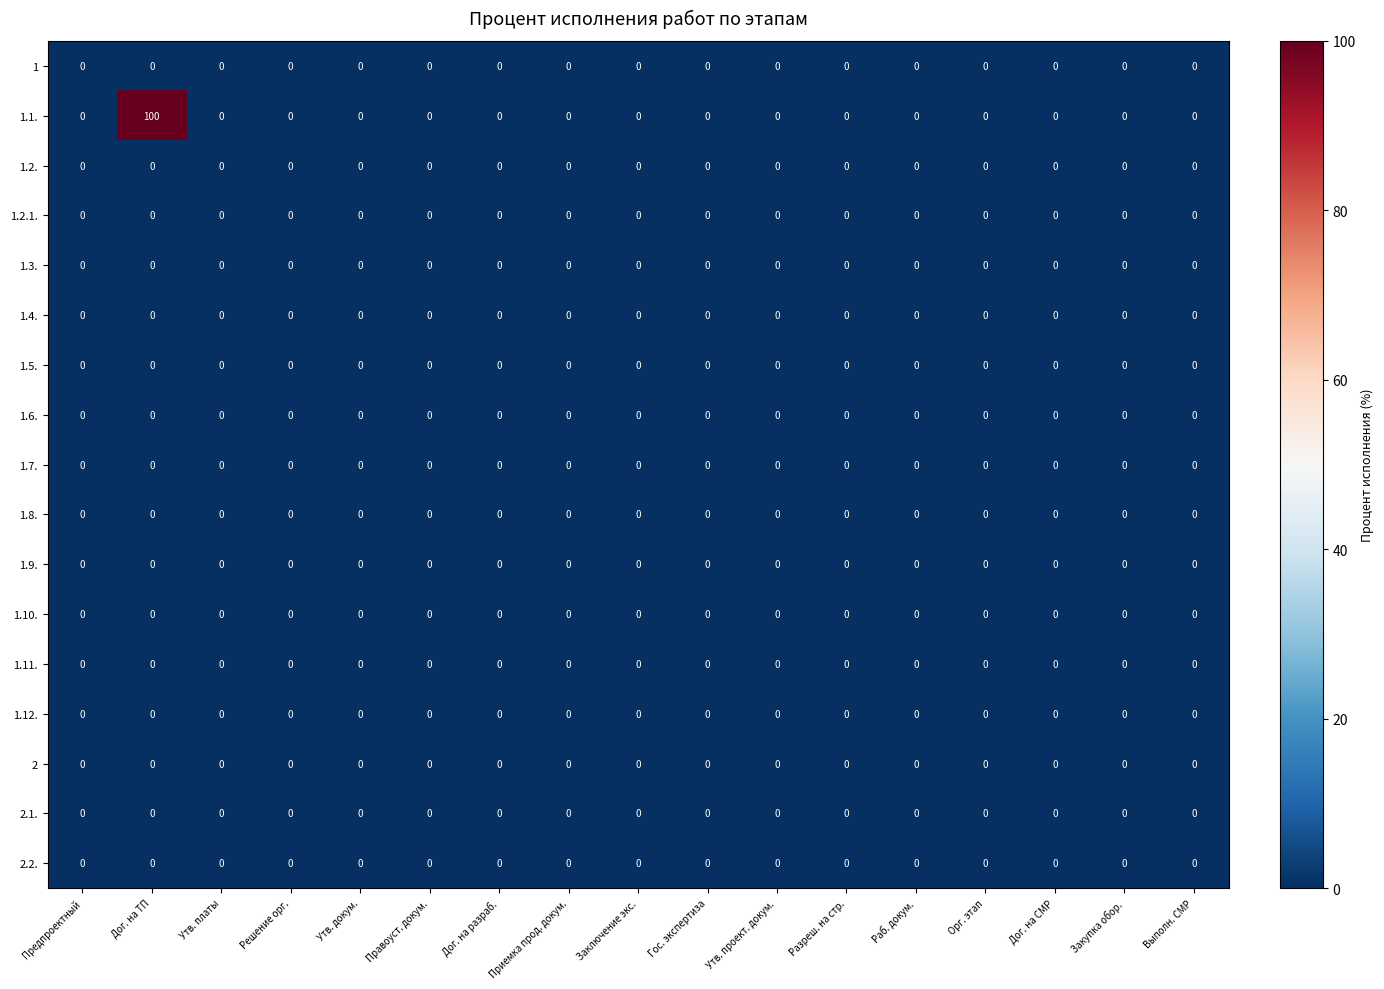

Which series has the largest total across all categories?

1.1.